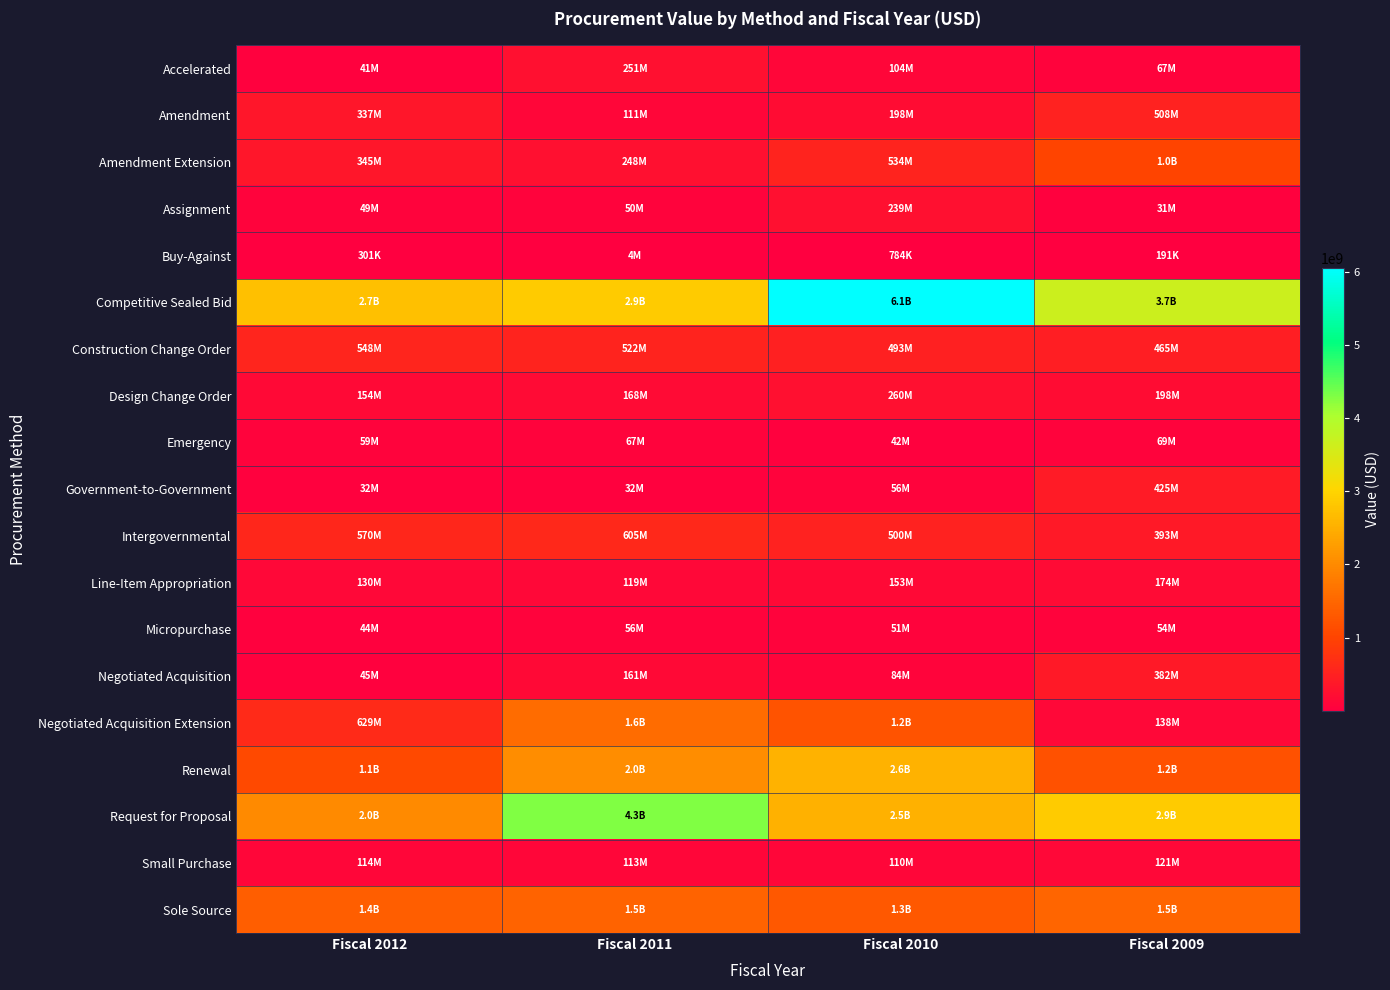

What is the total value across all series at Fiscal 2009?

13257629258.5